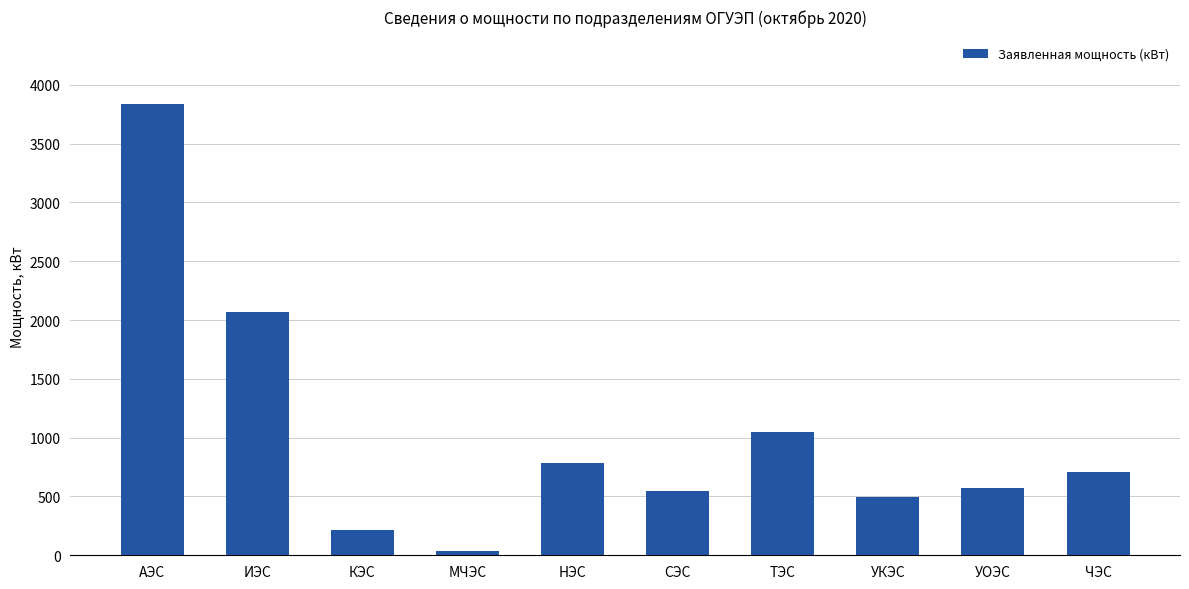

What is the difference between the second highest and second lowest values?

1854.0